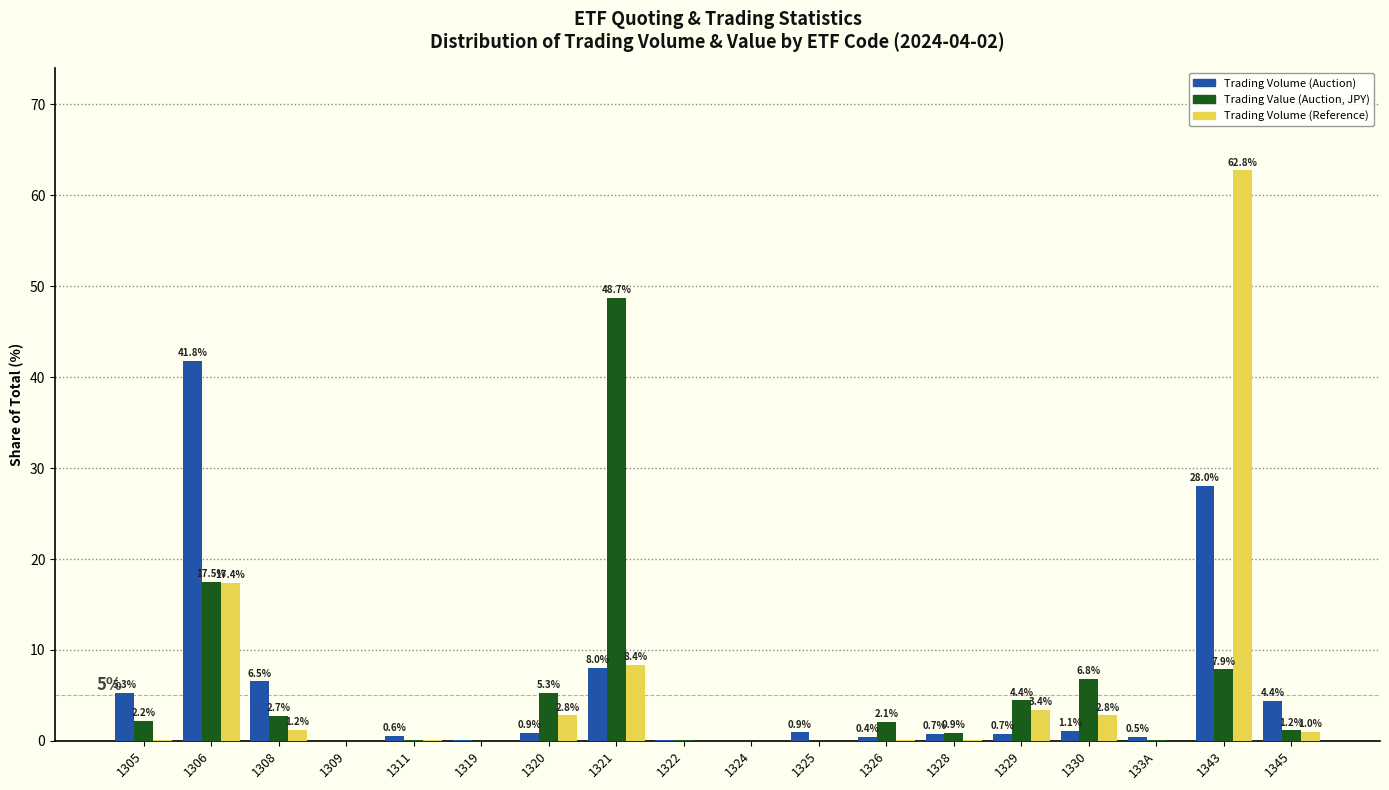

How many groups of bars are there?

18